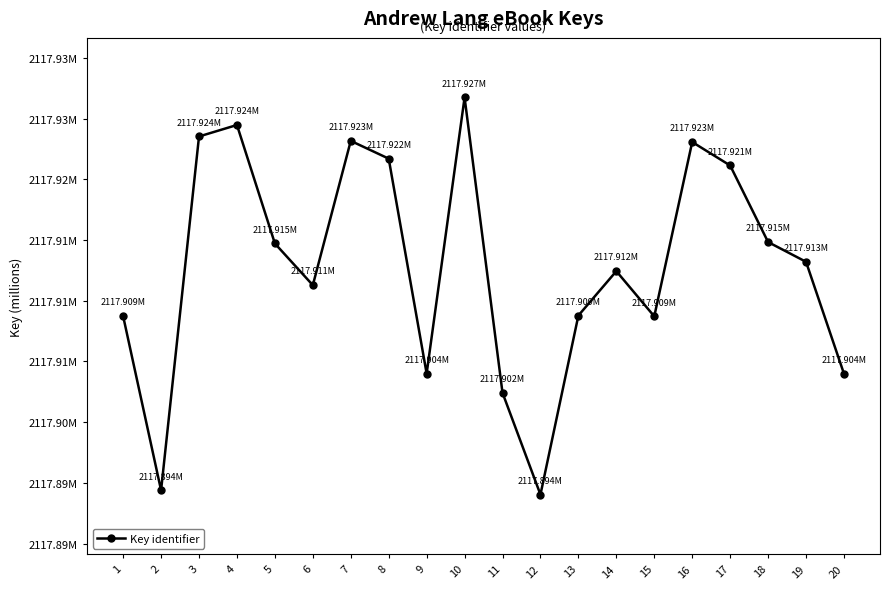

True or false: there are more than 1 points higher than both neighbors.

True